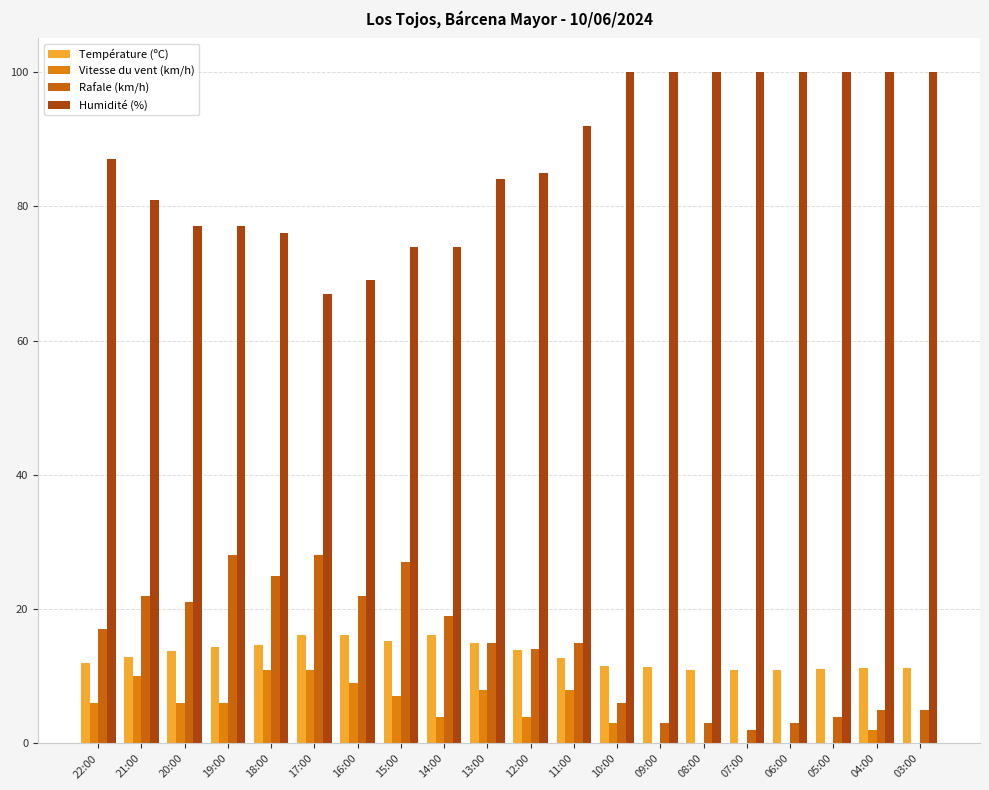

Are the bars grouped side by side (vs. stacked)?

Yes